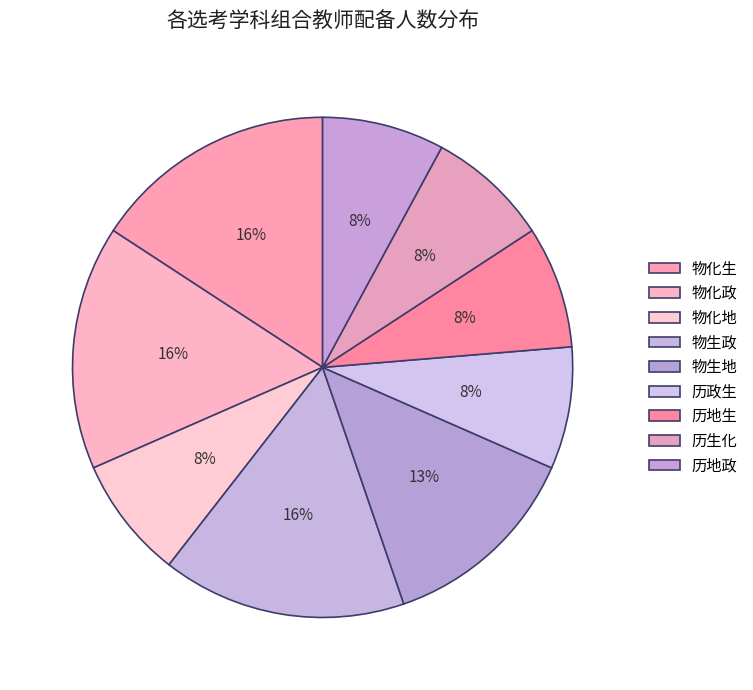

To the nearest percent, what is the combined percentage of 历地政 and 物化生?

24%